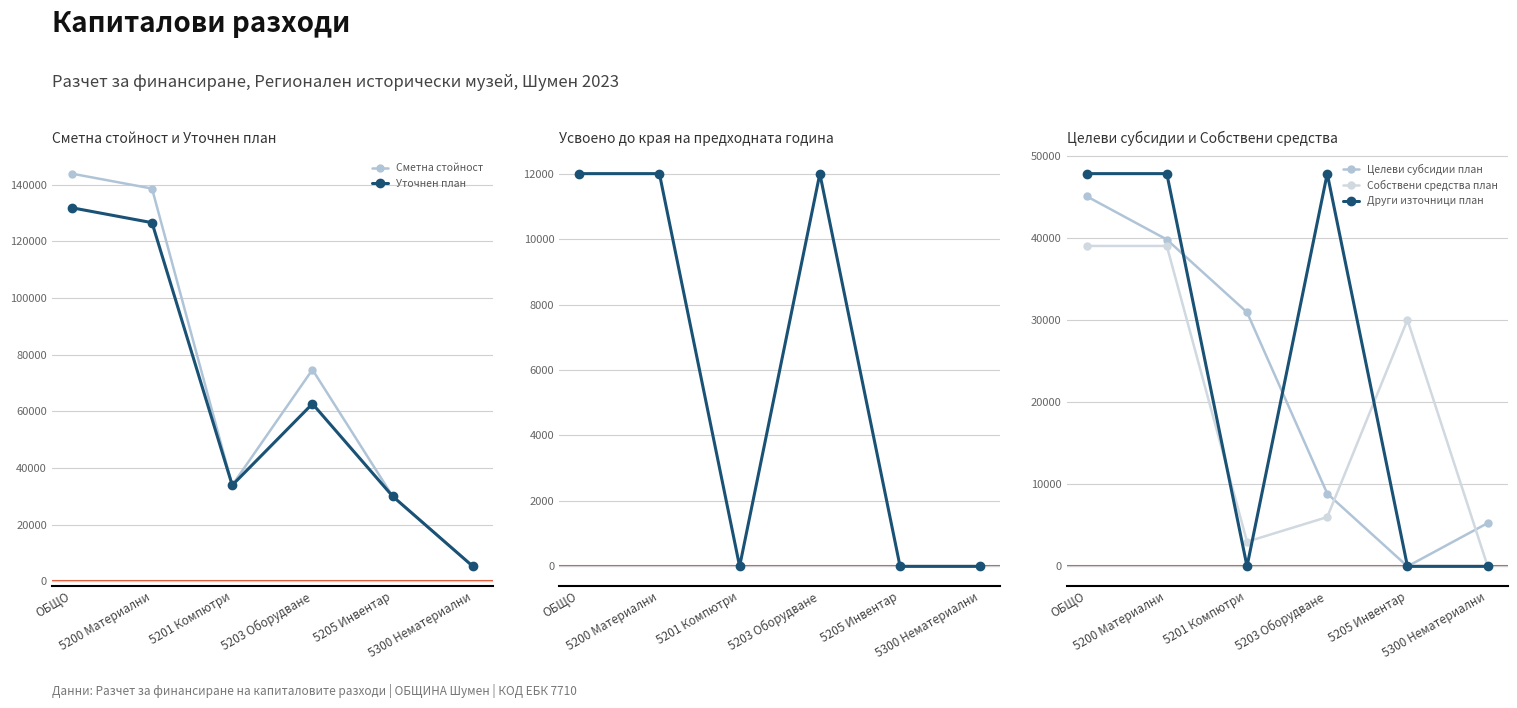

True or false: Сметна стойност has more than 2 interior local peaks.

False